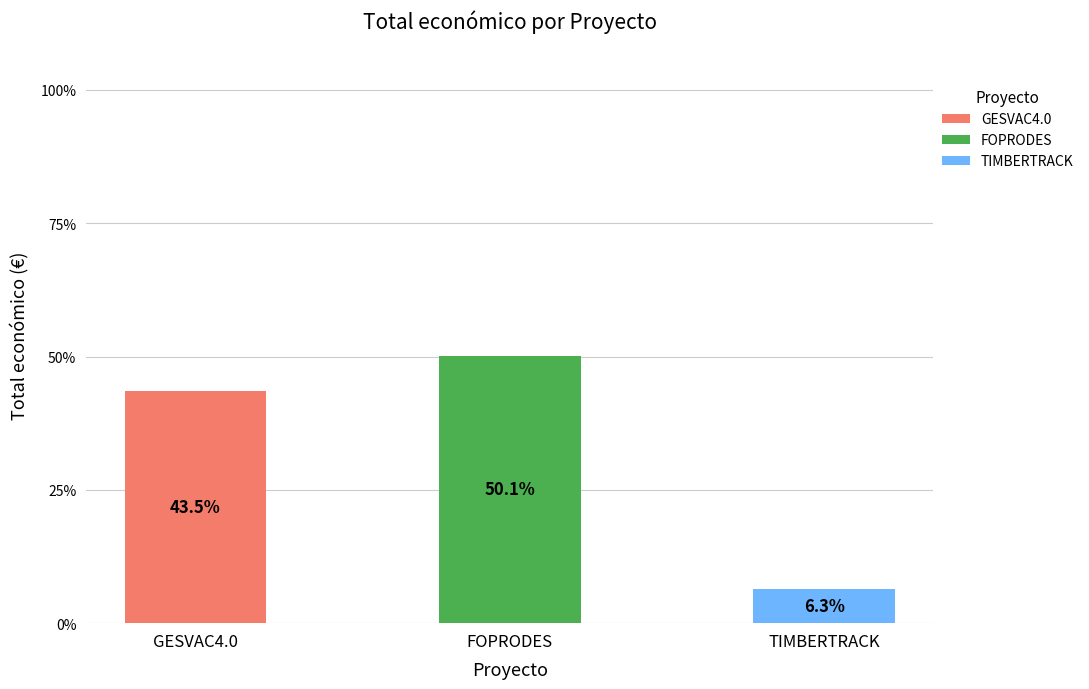

Are the bars horizontal?

No